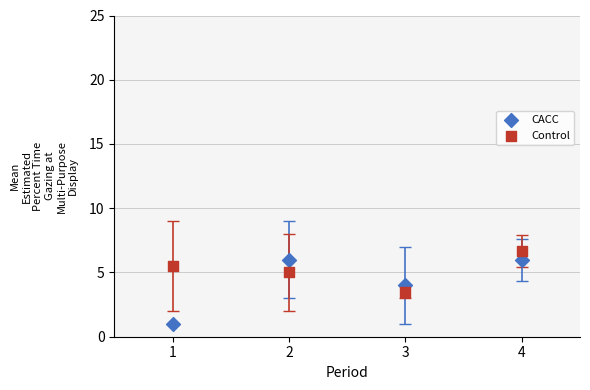

Which series has the largest Y range (max minus min)?

CACC